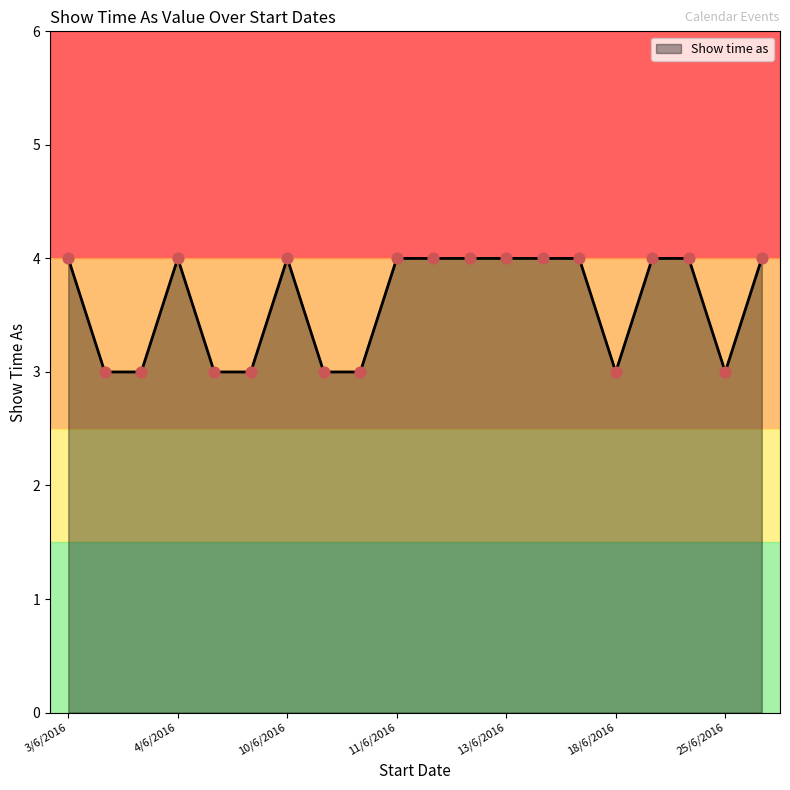

What is the smallest value displayed?

3